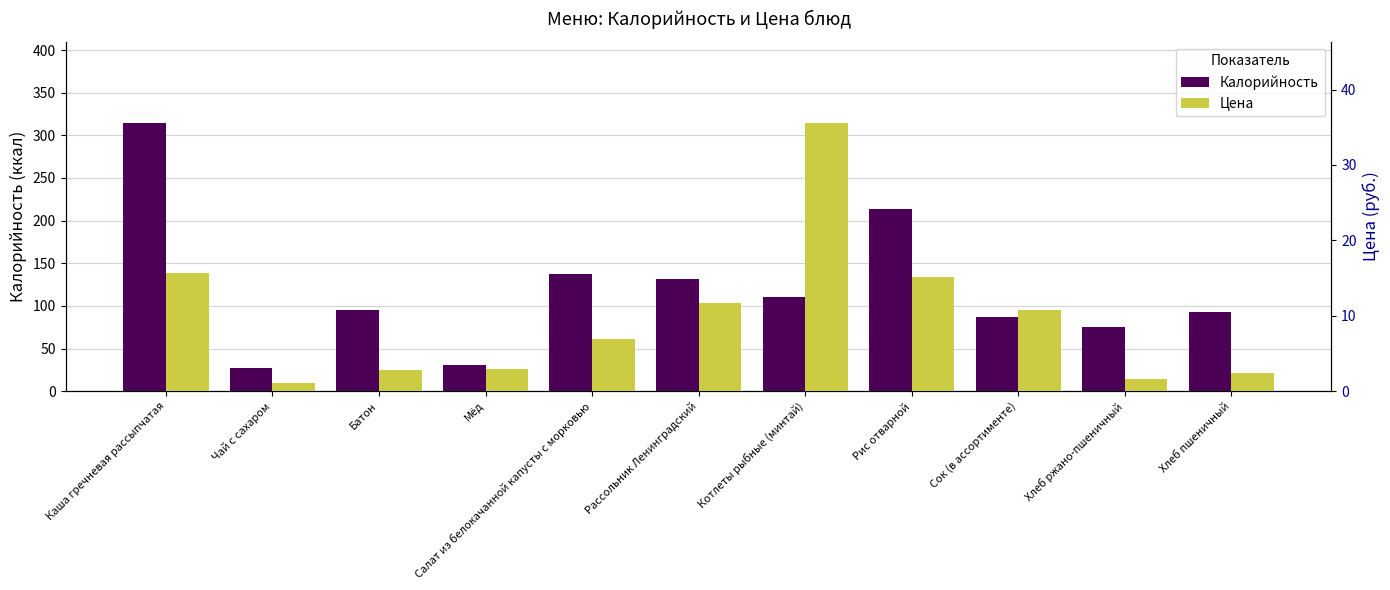

How many data points in Калорийность are above 95?

6